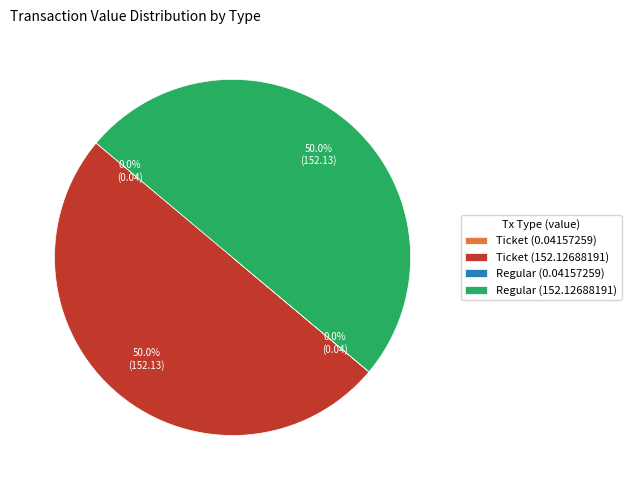

Is it true that Regular (152.12688191) is 50% of the pie?

True